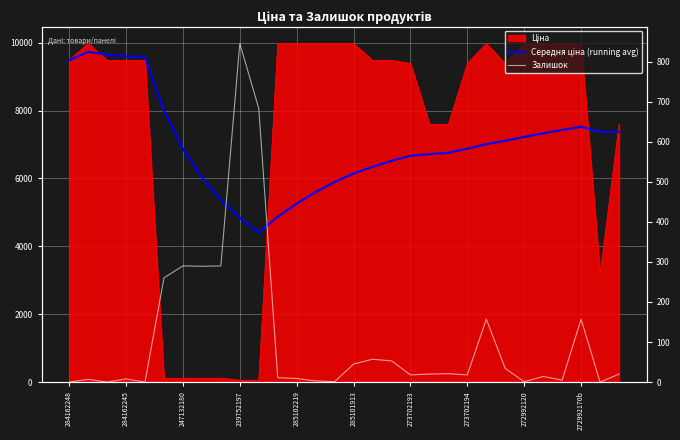

True or false: Середня ціна (running avg) has a value of 9727.5 at 284162245.

True